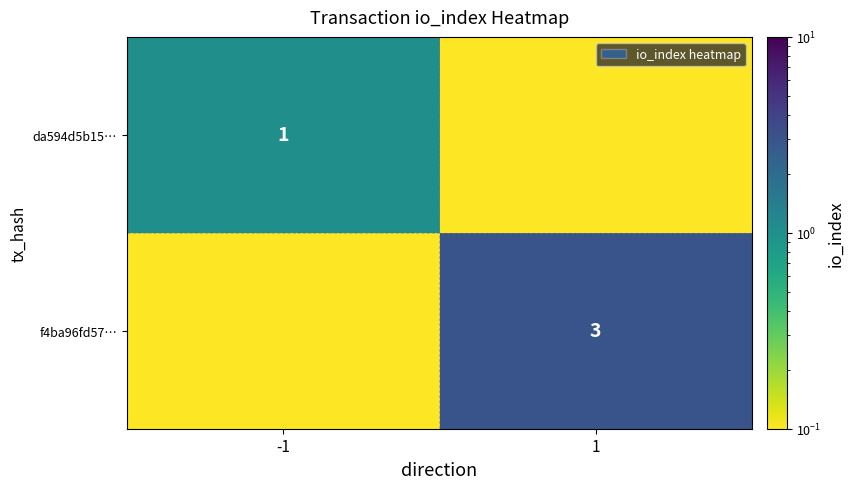

Is the value of f4ba96fd57… at 1 greater than the value of da594d5b15… at -1?

Yes